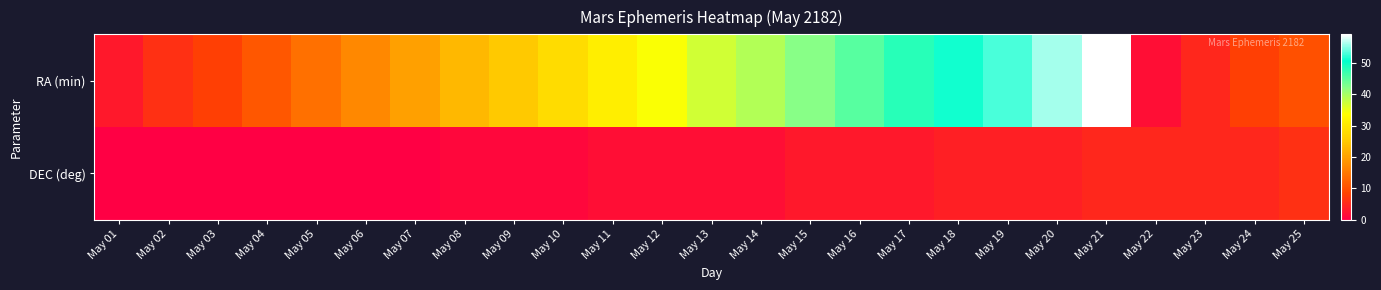

Which series changed the most between May 19 and May 20?

RA (min)